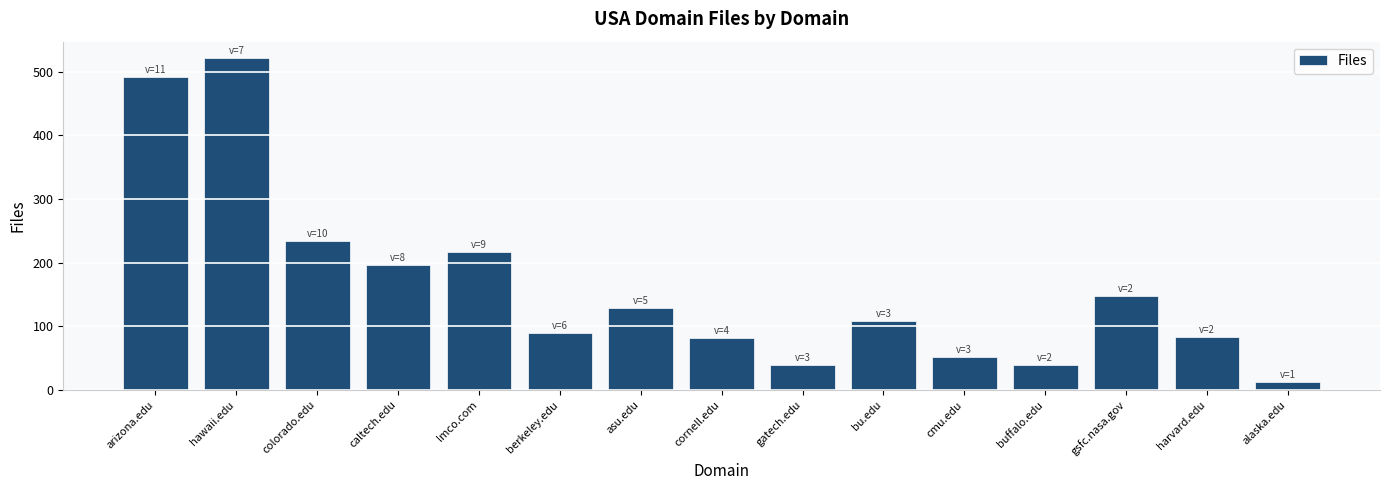

What is the ratio of the value at berkeley.edu to the value at gsfc.nasa.gov?

0.6